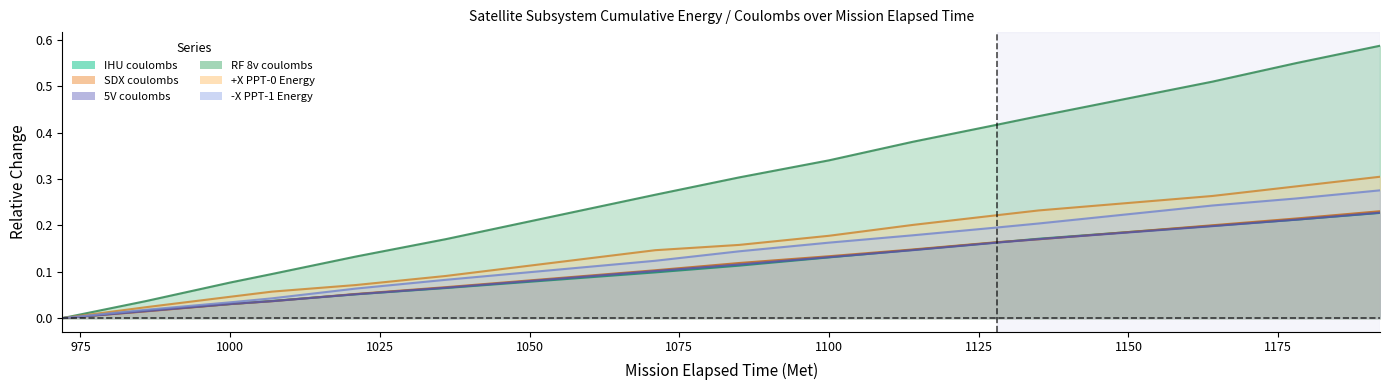

What value does the +X PPT-0 Energy series have at 1164?

0.3